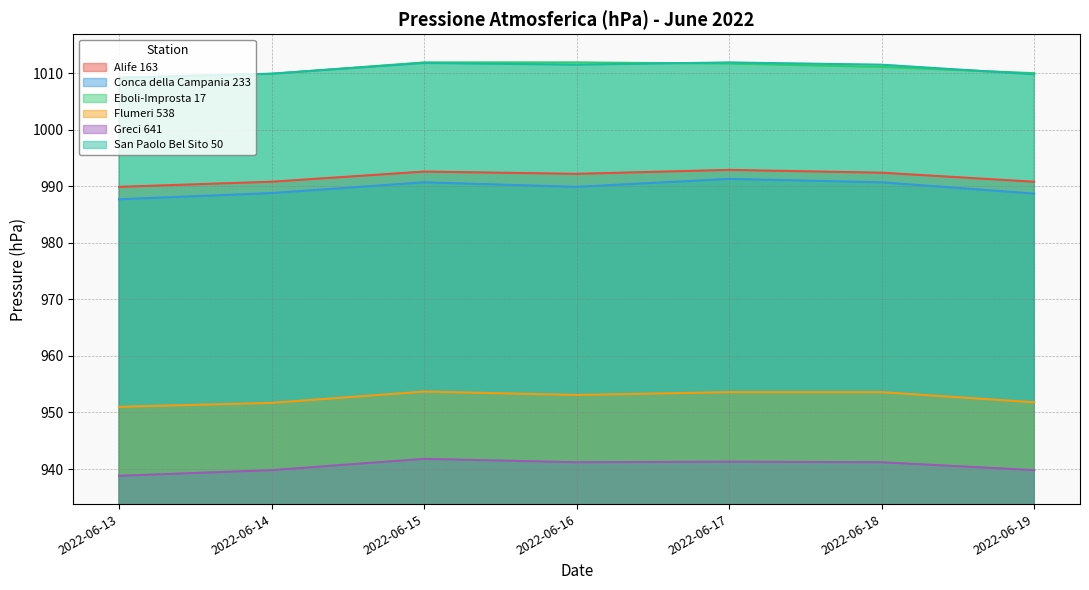

Is the value of San Paolo Bel Sito 50 at 2022-06-16 greater than the value of Flumeri 538 at 2022-06-19?

Yes